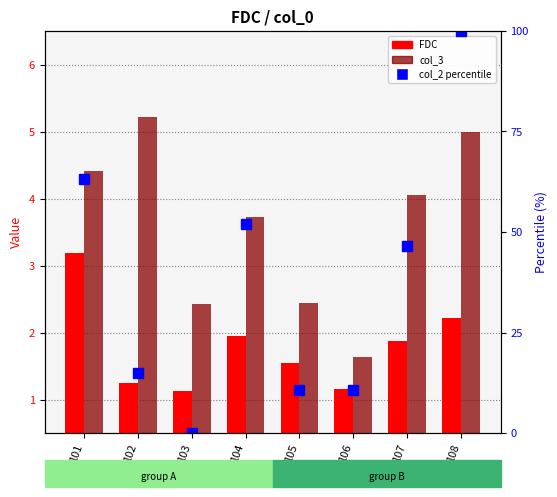

What is the sum of all FDC values?

14.3